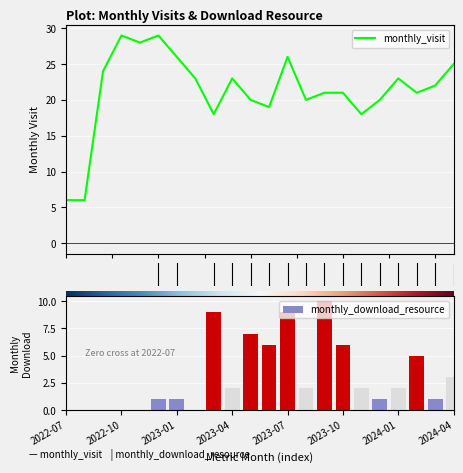

What is the lowest value of the monthly_visit series?

6